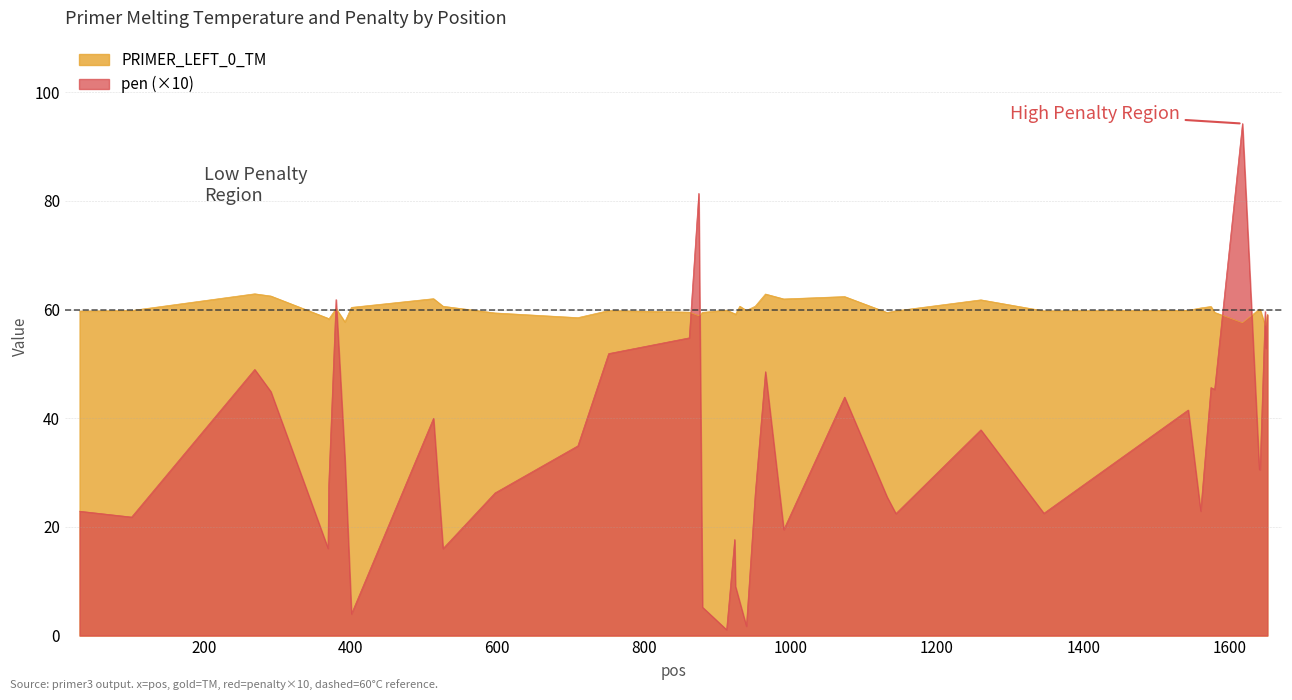

Reading right to left, what are all the values shown in this chart?

PRIMER_LEFT_0_TM: 59.1	57.7	57.0	60.1	60.1	57.6	59.5	60.6	60.3	59.8	59.8	61.8	59.8	59.4	62.4	62.0	62.9	60.6	59.8	60.6	59.1	59.2	59.9	59.5	58.9	59.5	59.8	58.5	59.4	60.6	62.0	60.4	57.7	60.2	58.2	58.4	62.5	62.9	59.8	59.7
pen: 59.0	52.9	59.6	30.6	30.5	94.2	45.3	45.6	22.9	41.5	22.5	37.9	22.4	25.5	43.9	19.5	48.6	26.0	1.7	6.1	9.1	17.7	1.1	5.2	81.4	54.8	51.9	34.9	26.3	16.0	40.0	4.0	32.7	61.8	27.7	16.1	44.9	49.0	21.8	22.9